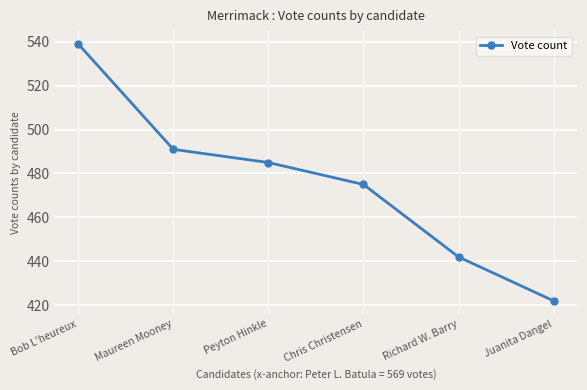

Reading right to left, extract all data points from this chart.

422	442	475	485	491	539